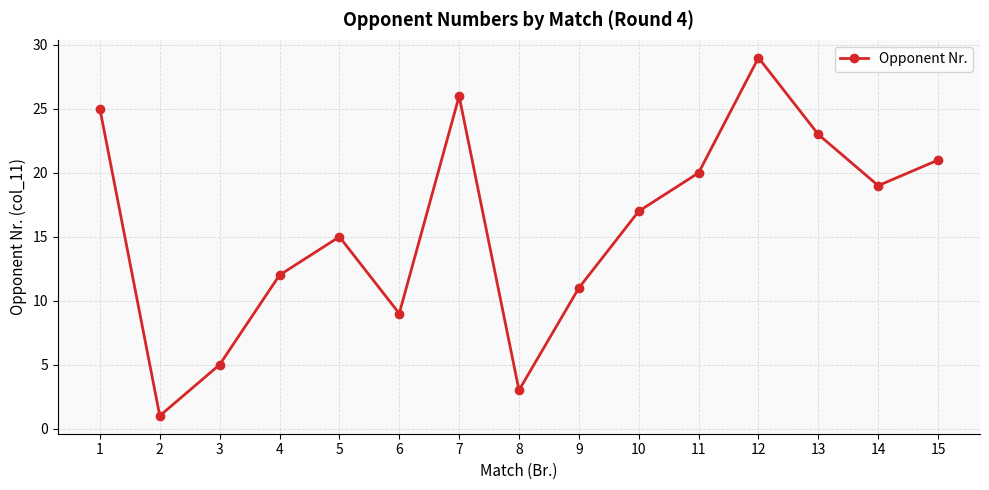

True or false: the data has more than 1 interior local peaks.

True